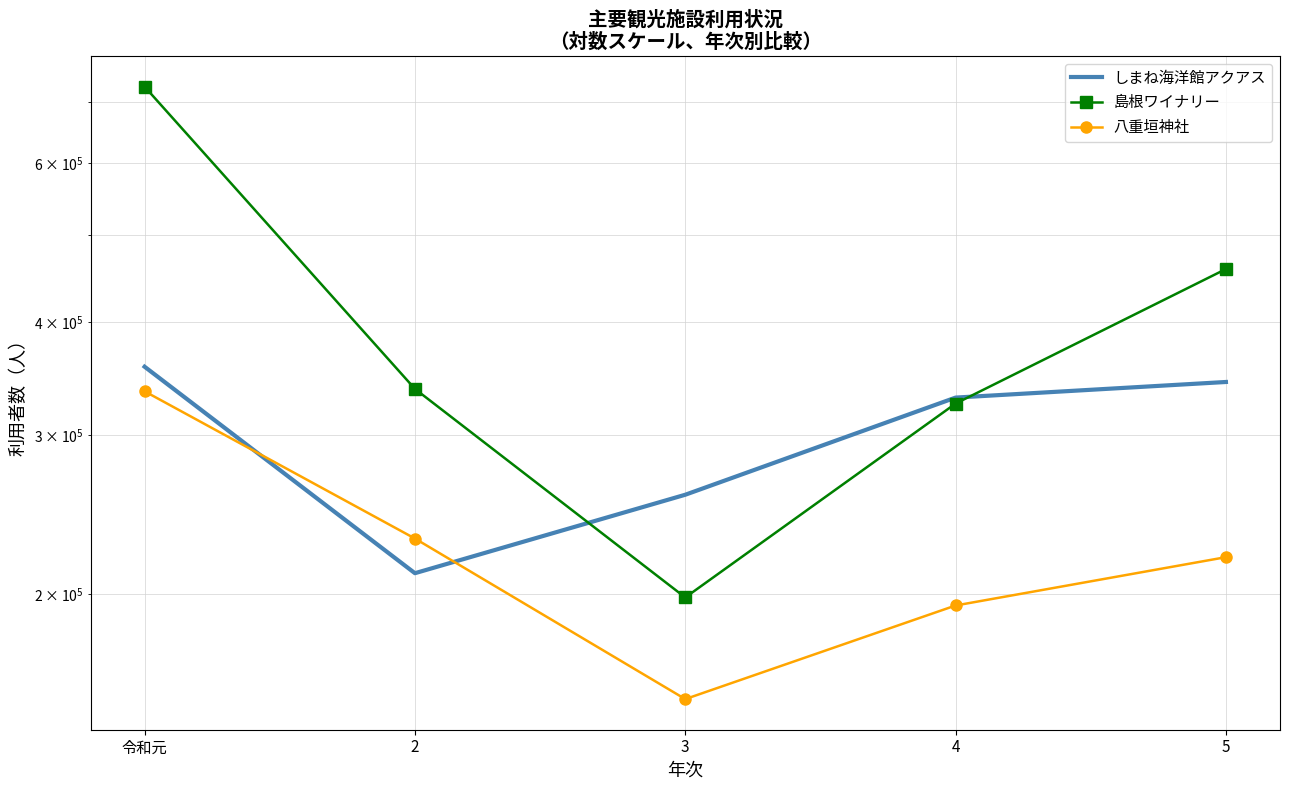

The value of 八重垣神社 at 3 is 153138. True or false?

True